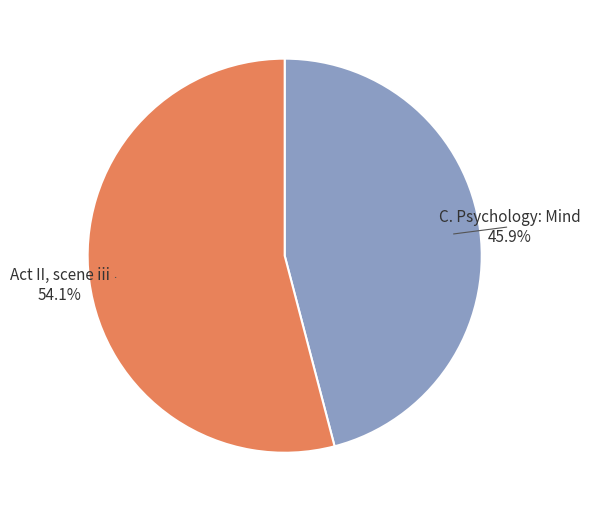

How many slices are in this pie chart?

2